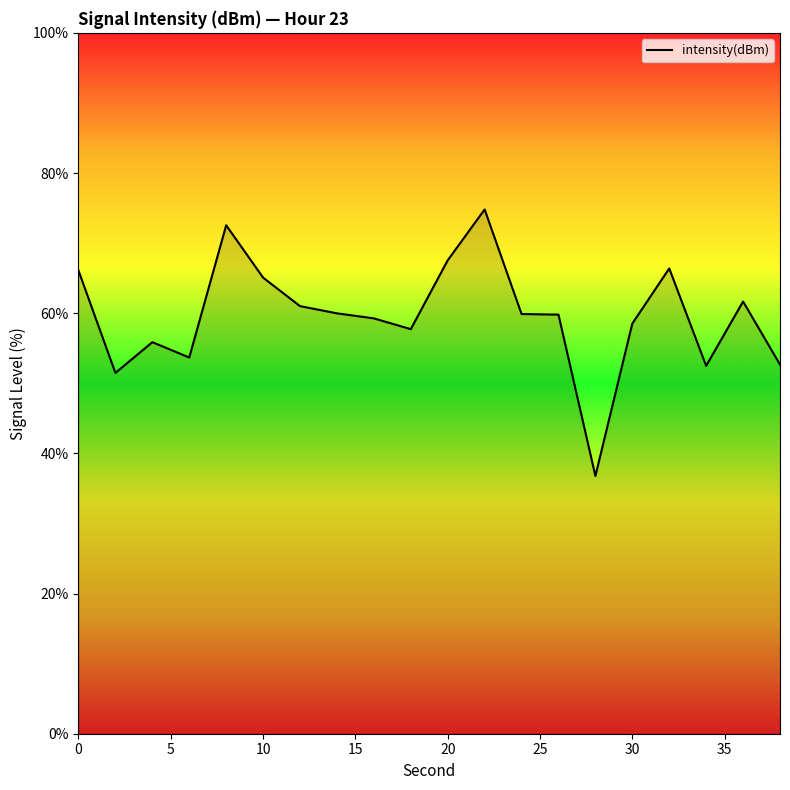

What is the minimum value shown in the chart?

36.8